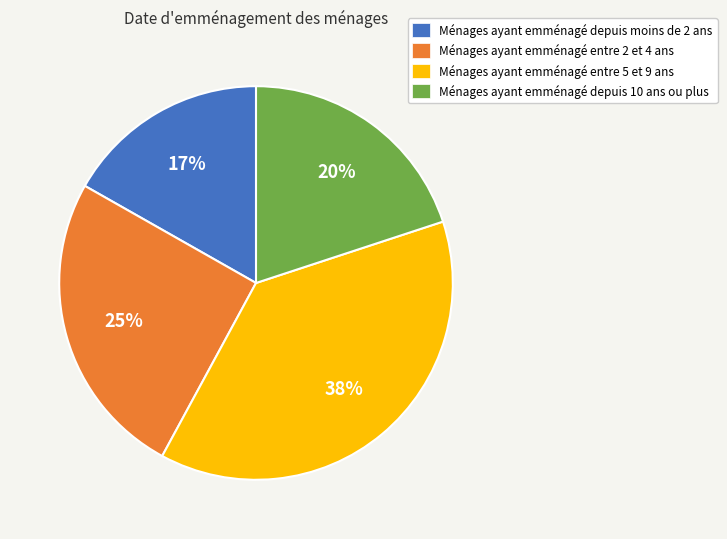

Is there any slice that represents more than half of the pie?

No